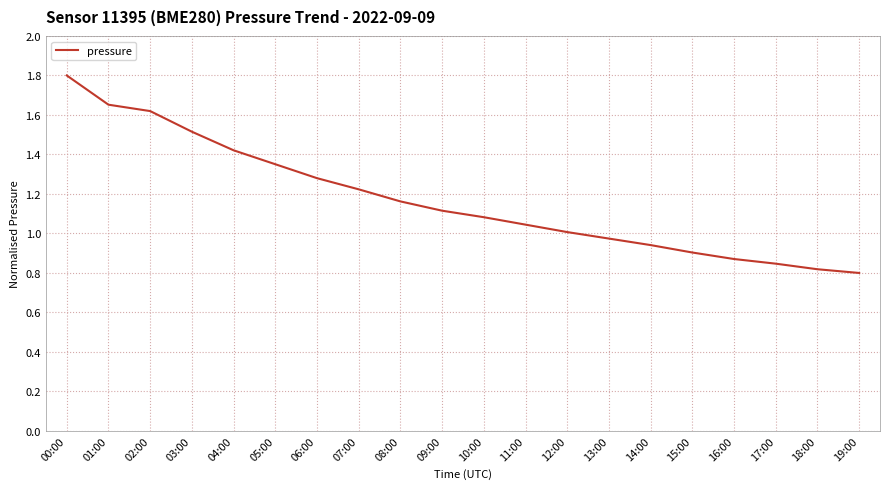

Where is the data nearest to the value 1?

12:00